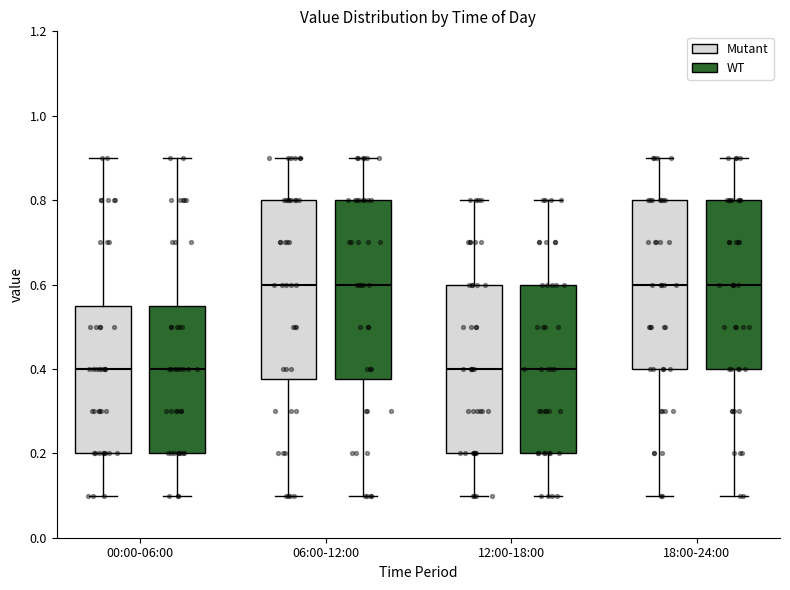

Reading left to right, transcribe this box plot: for each box, give where its median line is, the range the box spans, and where its two whiskers end, as read against the y-axis. The values are not printed on the chart, so give them approximately, as read against the axis.

00:00-06:00 (Mutant): median 0.40, box 0.20 to 0.56, whiskers 0.10 to 0.90
00:00-06:00 (WT): median 0.40, box 0.20 to 0.56, whiskers 0.10 to 0.90
06:00-12:00 (Mutant): median 0.60, box 0.38 to 0.80, whiskers 0.10 to 0.90
06:00-12:00 (WT): median 0.60, box 0.38 to 0.80, whiskers 0.10 to 0.90
12:00-18:00 (Mutant): median 0.40, box 0.20 to 0.60, whiskers 0.10 to 0.80
12:00-18:00 (WT): median 0.40, box 0.20 to 0.60, whiskers 0.10 to 0.80
18:00-24:00 (Mutant): median 0.60, box 0.40 to 0.80, whiskers 0.10 to 0.90
18:00-24:00 (WT): median 0.60, box 0.40 to 0.80, whiskers 0.10 to 0.90